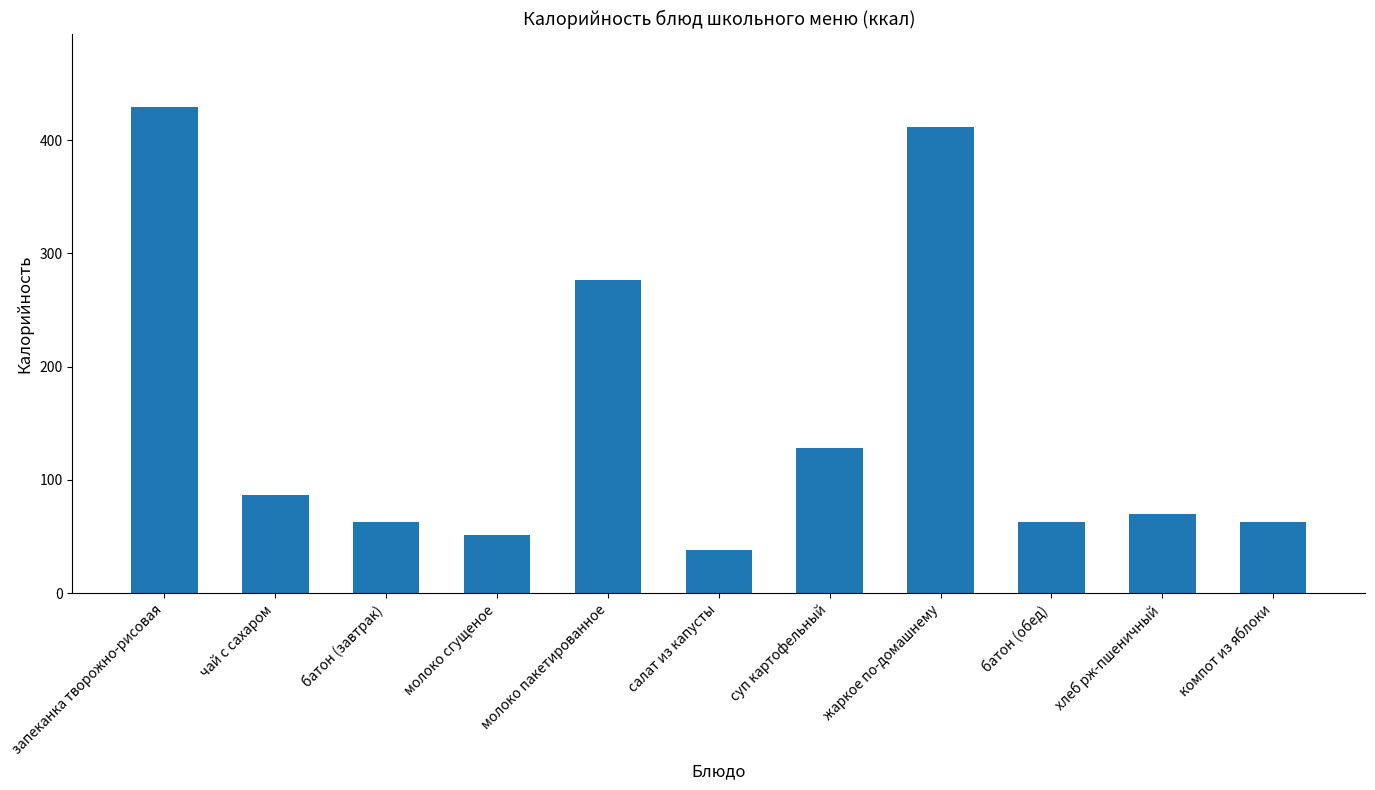

True or false: the data shows 86.8 at чай с сахаром.

True